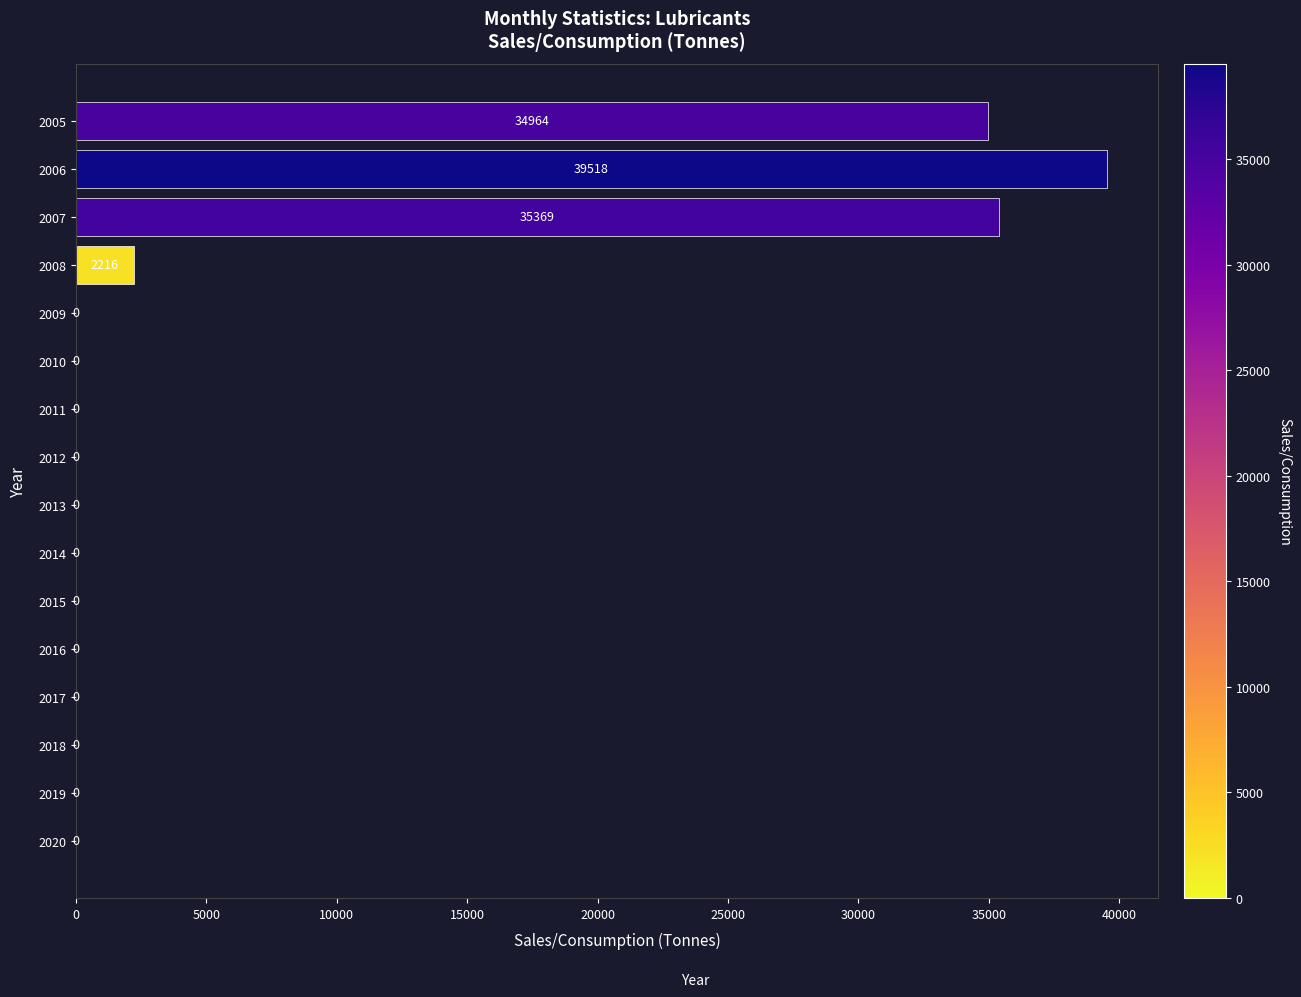

At which category does the chart reach its peak across all series?

2006